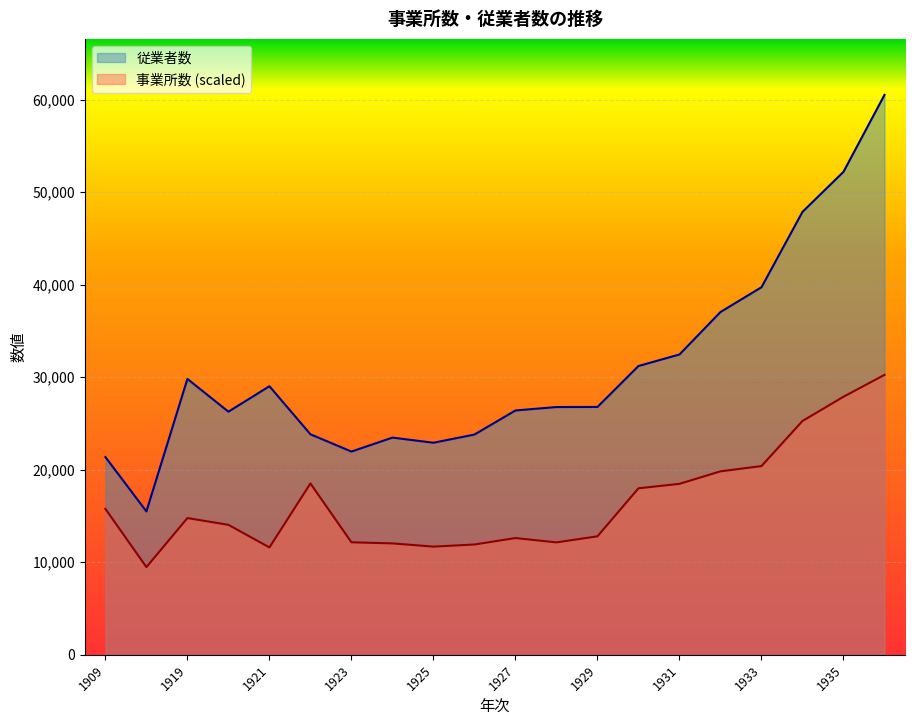

The 事業所数 series shows 14779.7 at 1919. True or false?

True